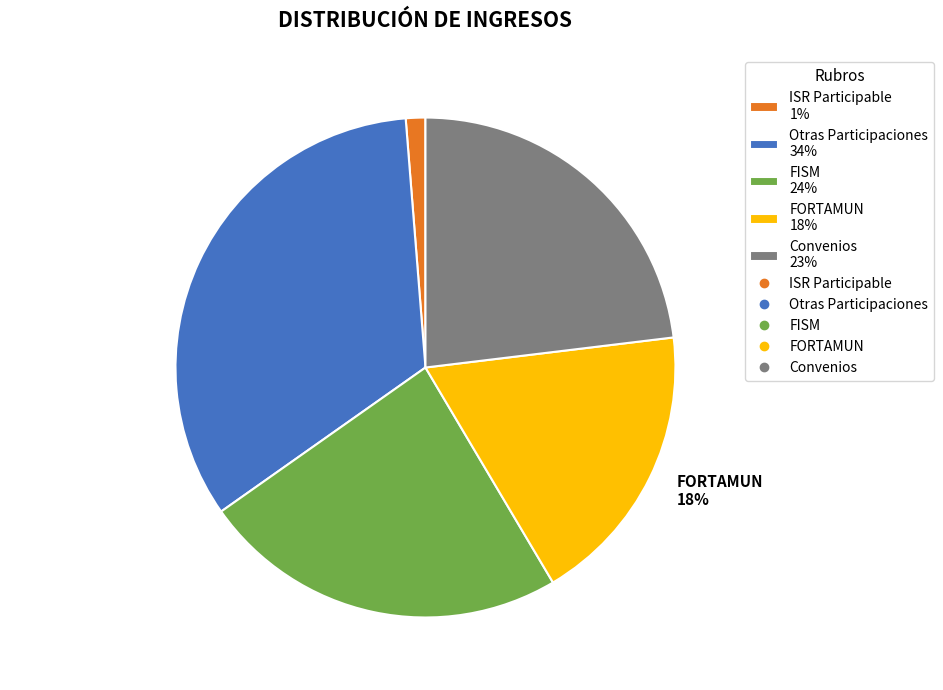

Rank the categories by value from highest to lowest.

Otras Participaciones, FISM, Convenios, FORTAMUN, ISR Participable